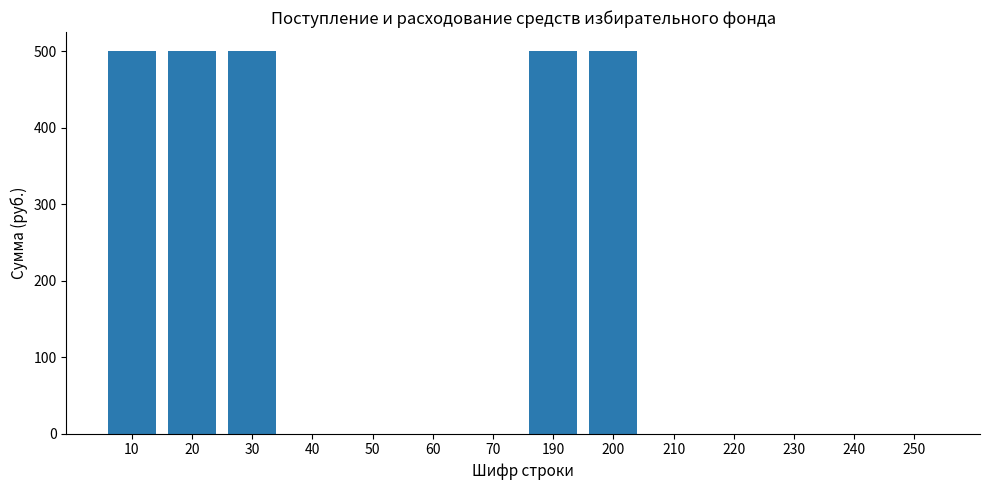

Reading right to left, extract all data points from this chart.

0	0	0	0	0	500	500	0	0	0	0	500	500	500